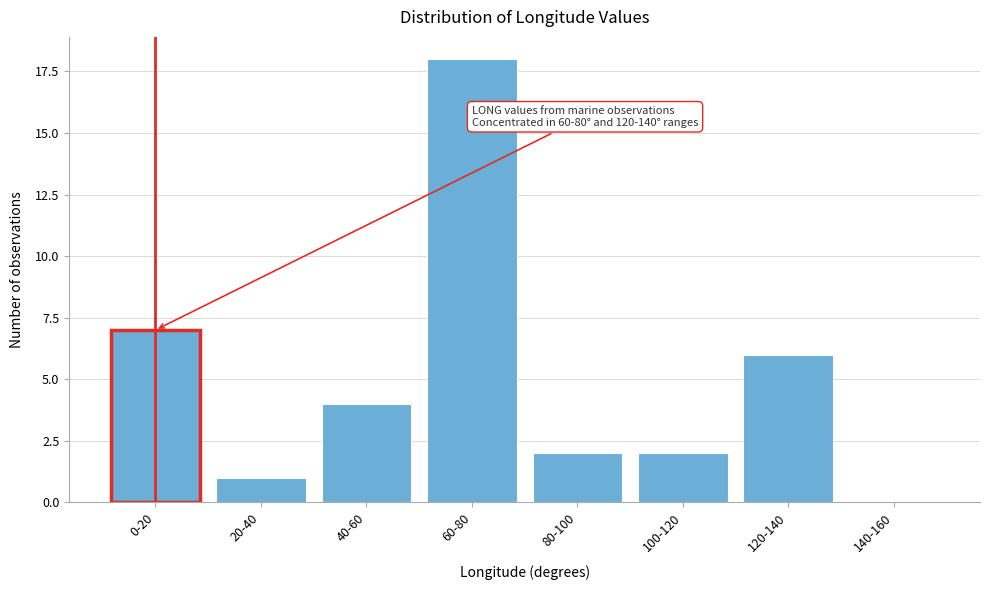

Reading left to right, transcribe all the data shown in this chart.

0-20=7	20-40=1	40-60=4	60-80=18	80-100=2	100-120=2	120-140=6	140-160=0